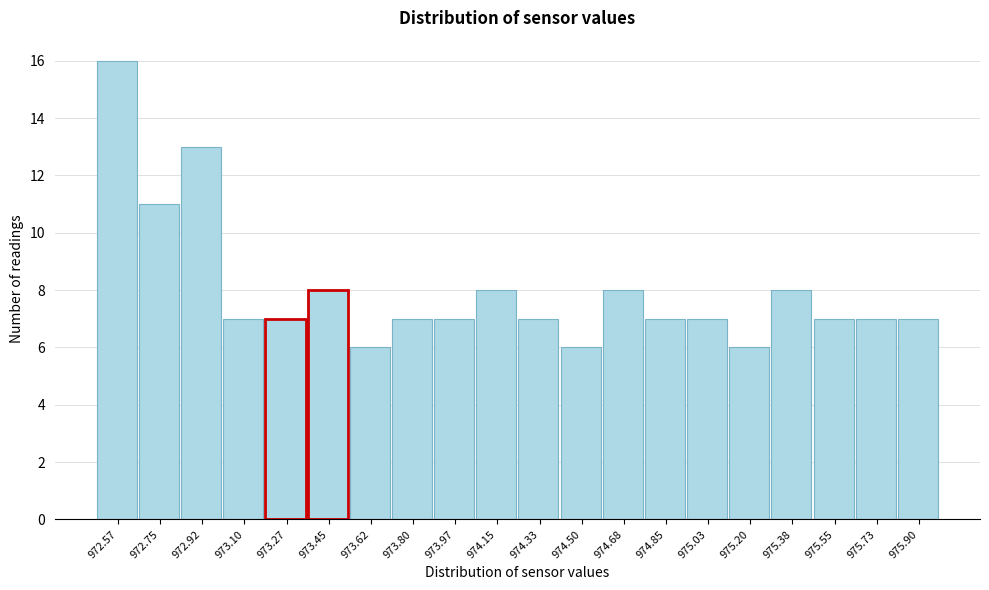

Reading left to right, what are all the values shown in this chart?

972.57=16	972.75=11	972.92=13	973.10=7	973.27=7	973.45=8	973.62=6	973.80=7	973.97=7	974.15=8	974.33=7	974.50=6	974.68=8	974.85=7	975.03=7	975.20=6	975.38=8	975.55=7	975.73=7	975.90=7